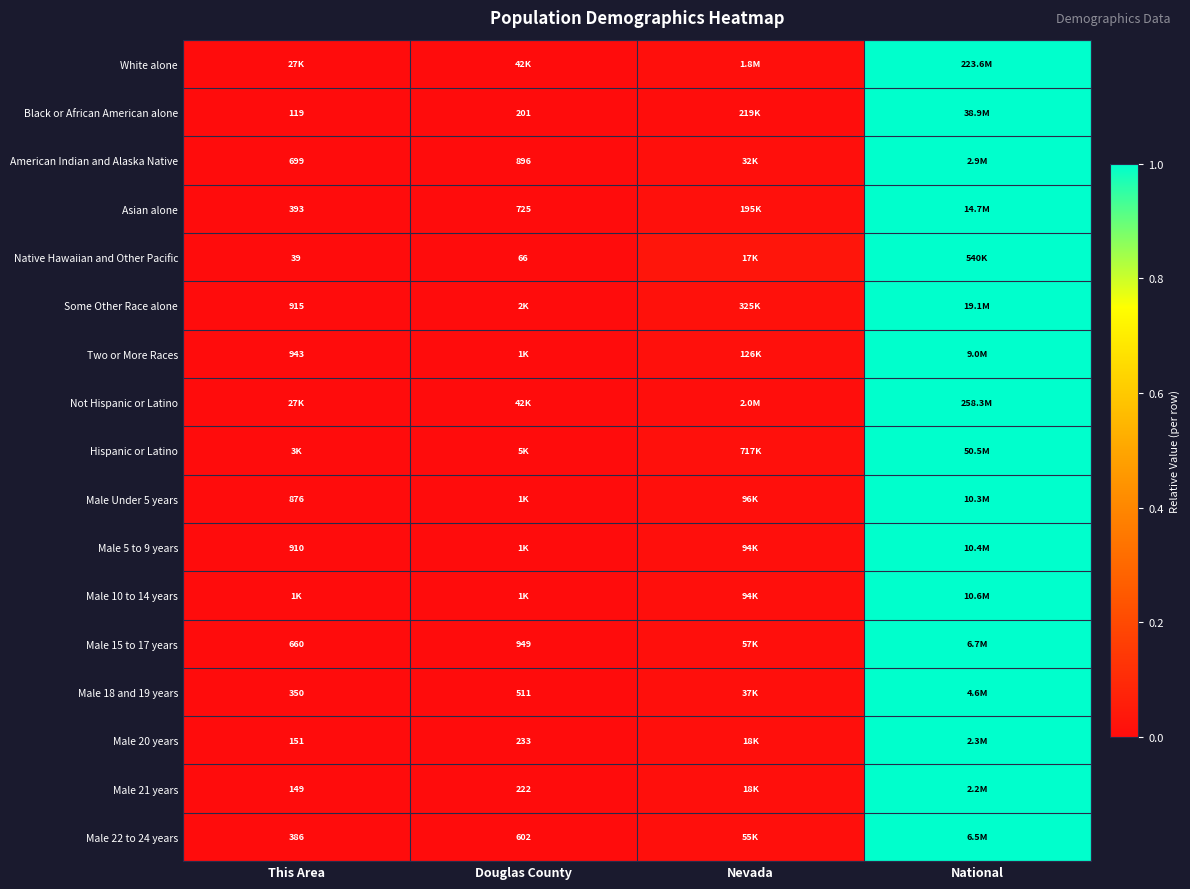

List the labels in order of Male 15 to 17 years value, largest first.

National, Nevada, Douglas County, This Area